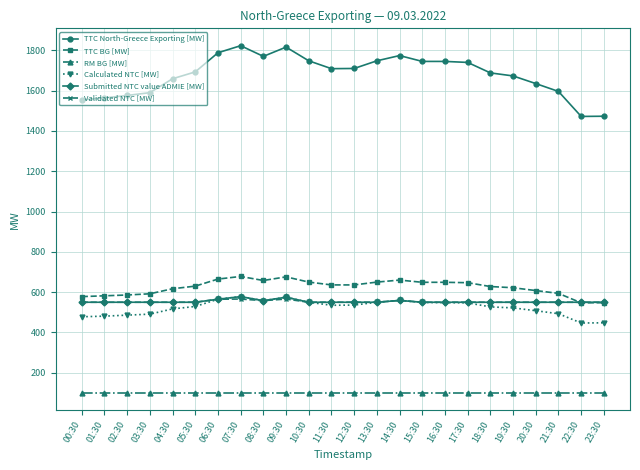

What position from the right is 08:30?

16